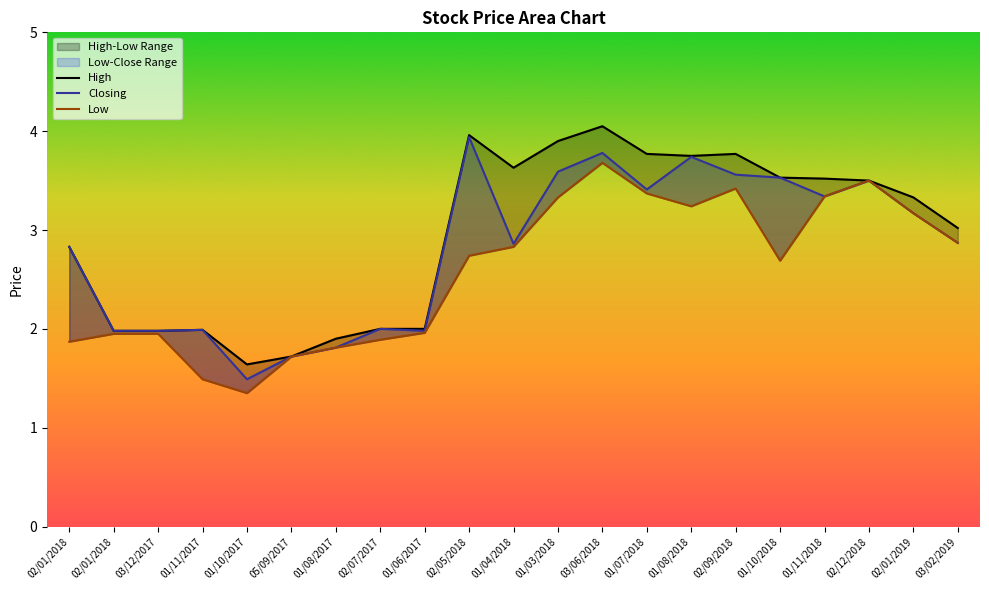

True or false: High and Closing cross at least once.

False